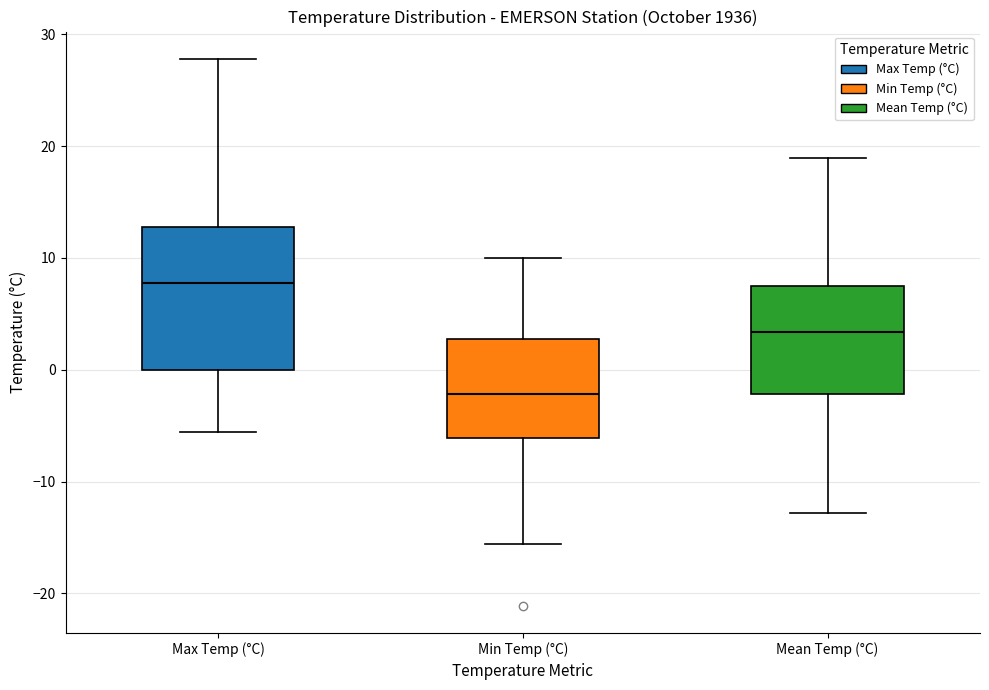

Where does the lower whisker of the box for Mean Temp (°C) end on the y-axis? The values are not printed on the chart, so give them approximately, as read against the axis.

-13